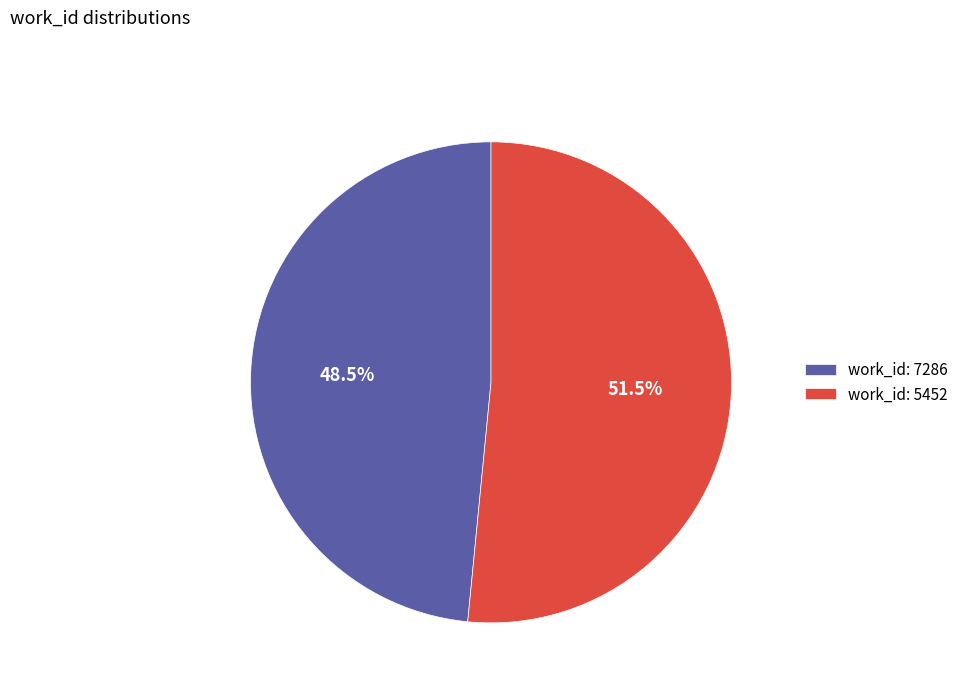

Rank the categories by value from highest to lowest.

work_id: 5452, work_id: 7286